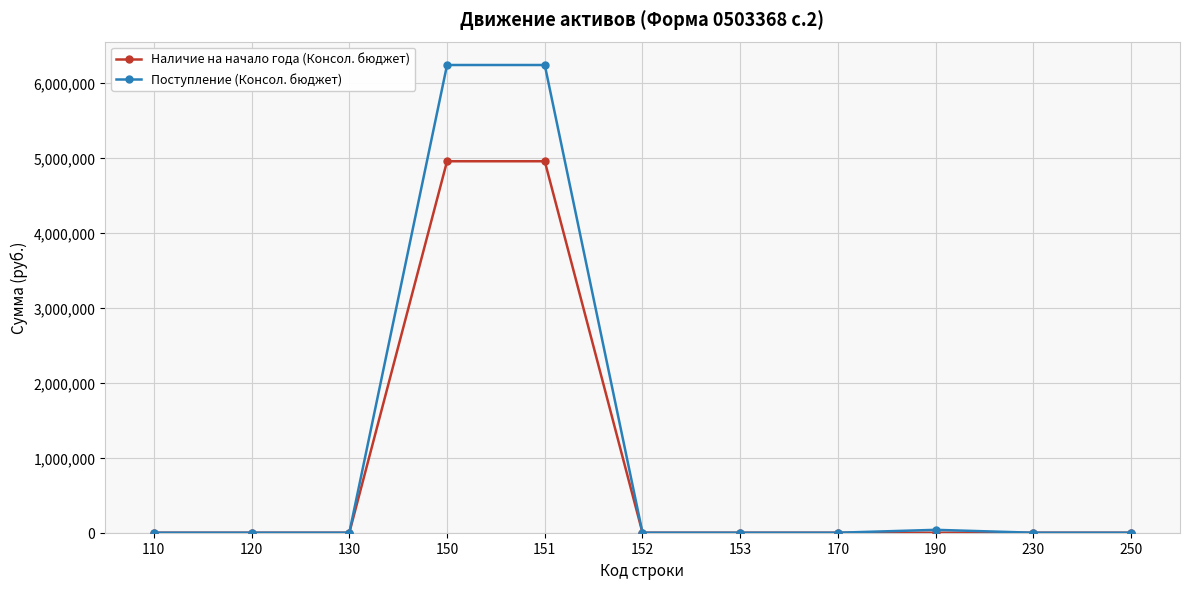

What are all the series names shown in the legend?

Наличие на начало года (Консол. бюджет), Поступление (Консол. бюджет)